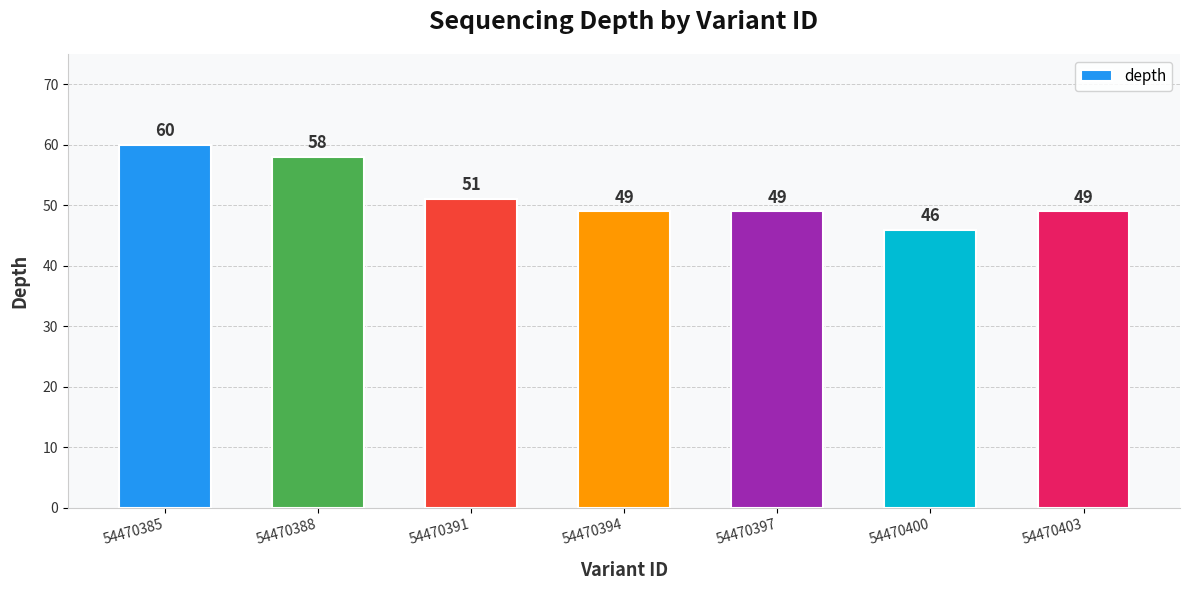

What is the greatest value displayed?

60